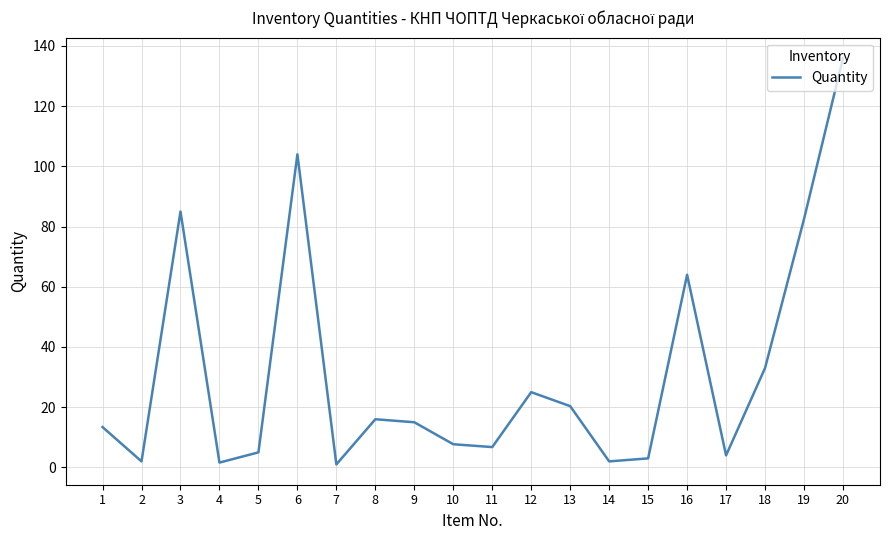

At which category does the data reach its first local valley?

2